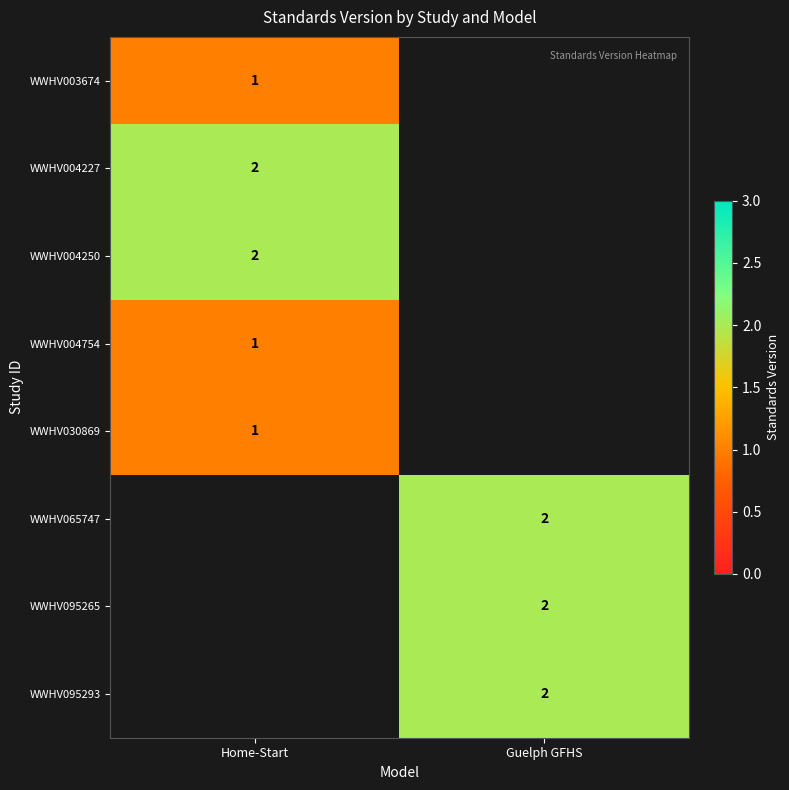

Is it true that WWHV004250 equals 2 at Home-Start?

True